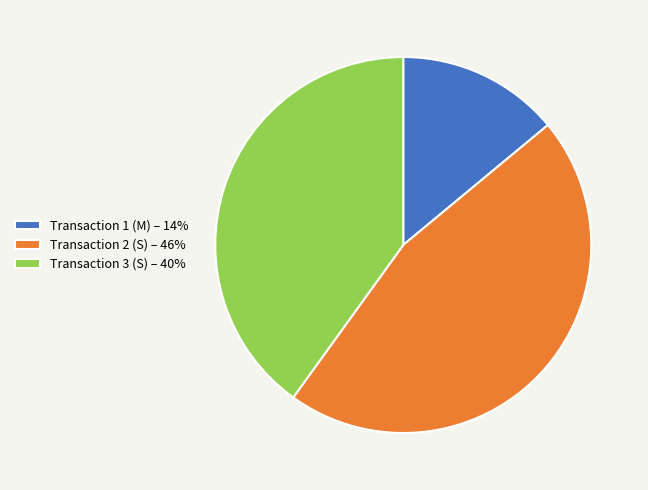

Which has a higher value, Transaction 3 (S) – 40% or Transaction 2 (S) – 46%?

Transaction 2 (S) – 46%